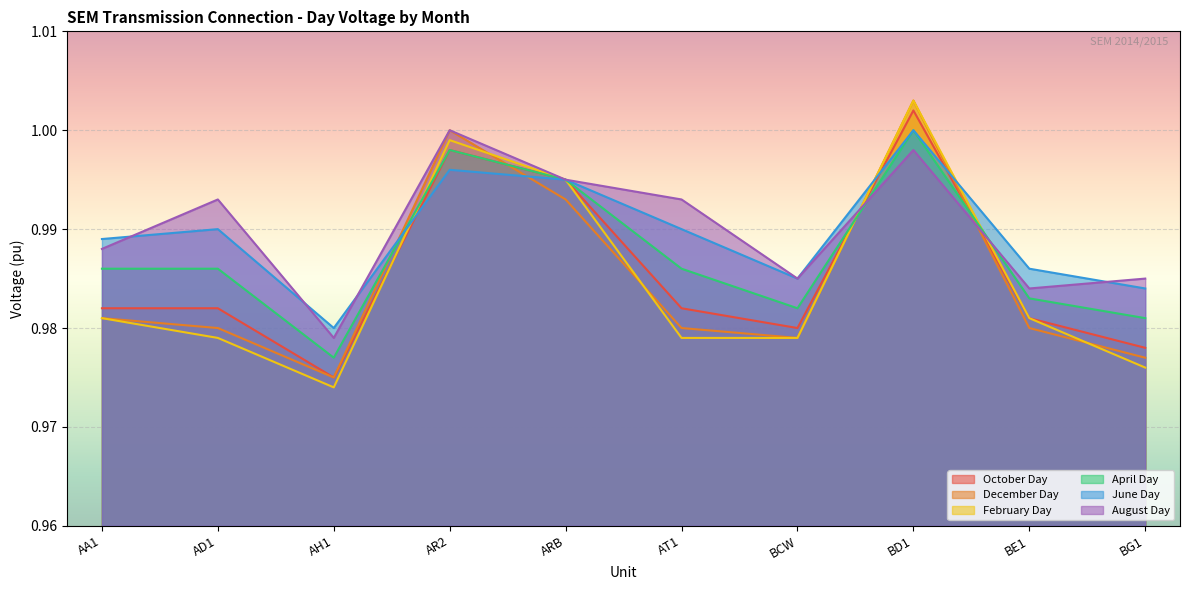

List the series in order of their peak value, highest first.

December Day, February Day, October Day, April Day, June Day, August Day